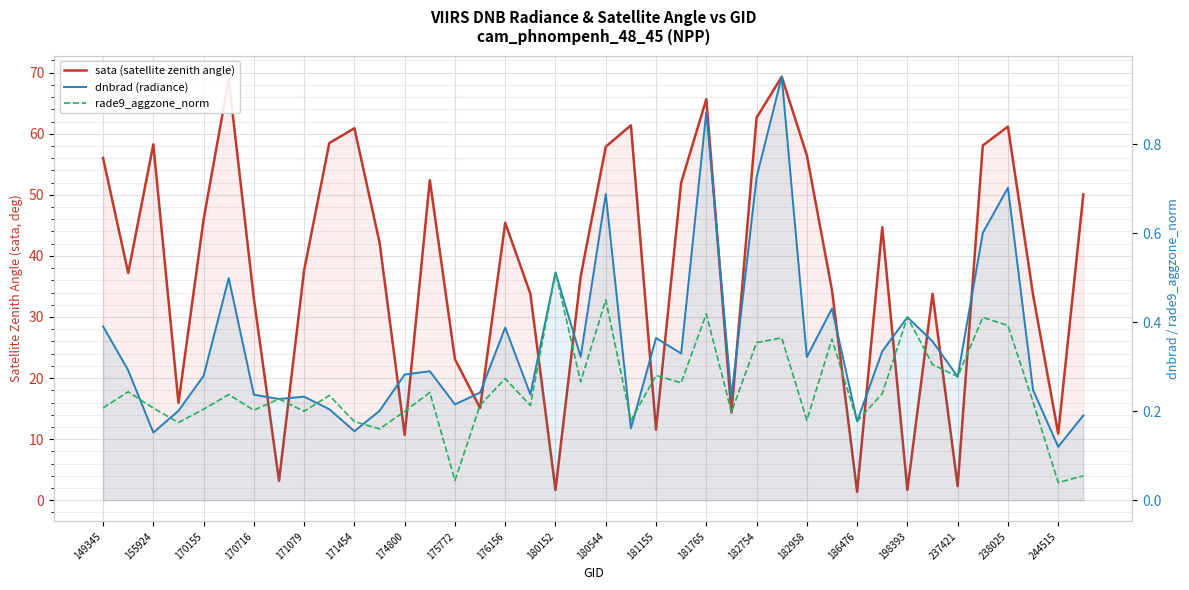

Which series changed the most between 171079 and 171454?

sata (satellite zenith angle)